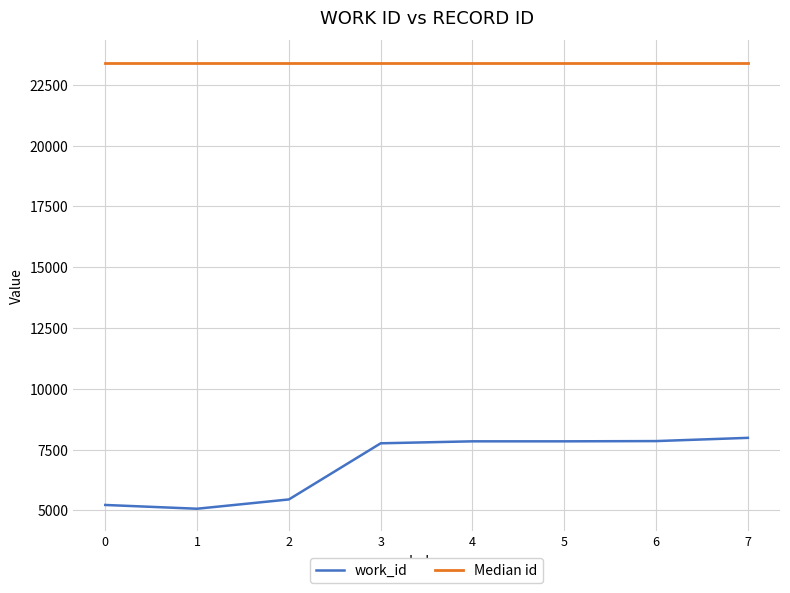

List the series in order of their overall mean, lowest first.

work_id, Median id